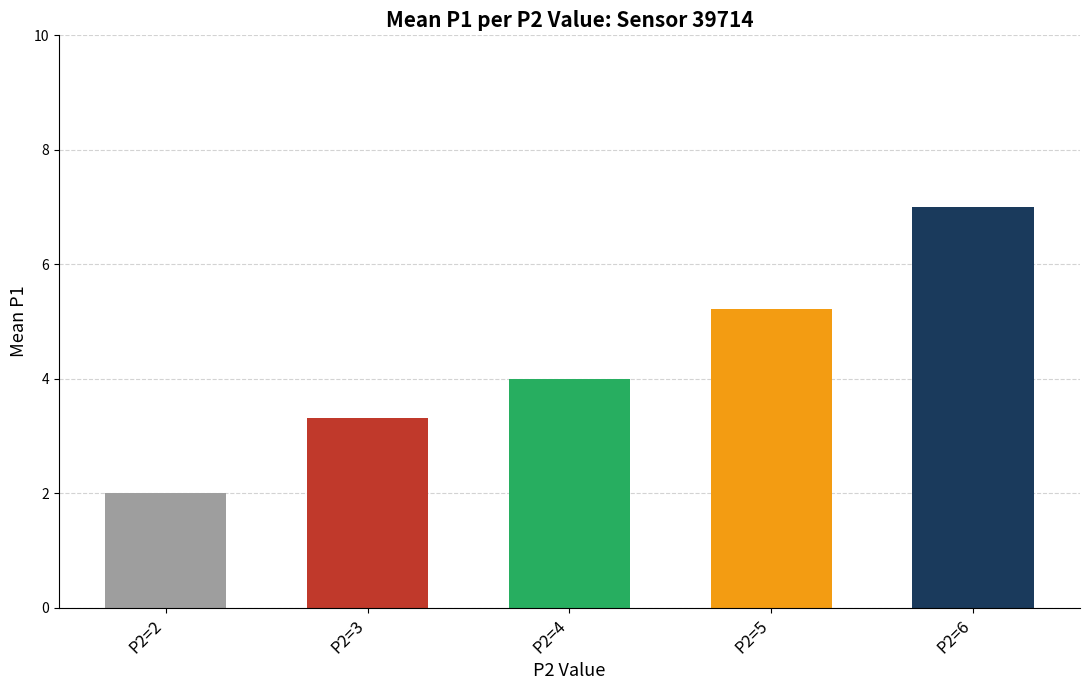

What is the change in value from P2=4 to P2=5?

+1.2